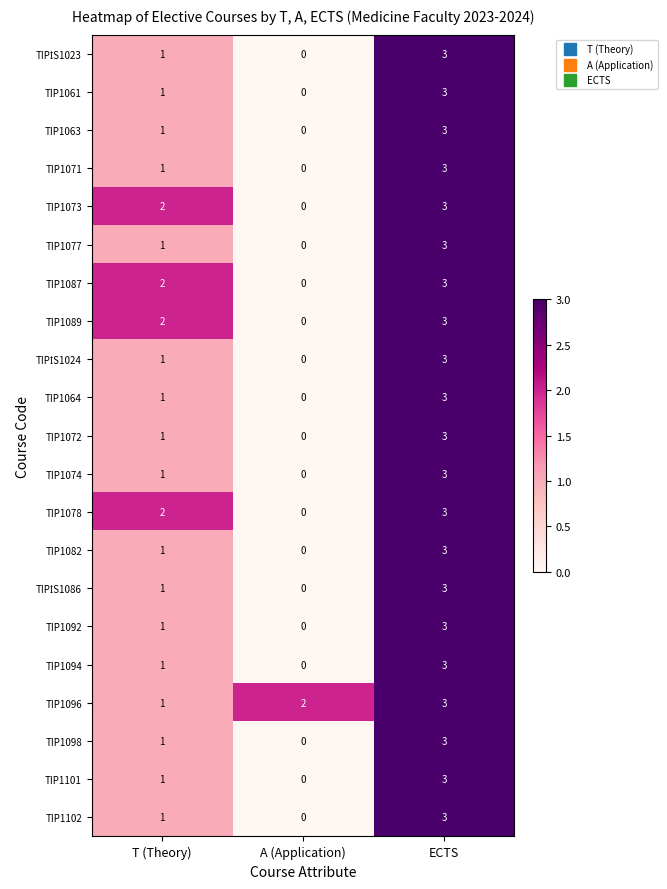

Rank the categories by TIP1077 value from lowest to highest.

A (Application), T (Theory), ECTS